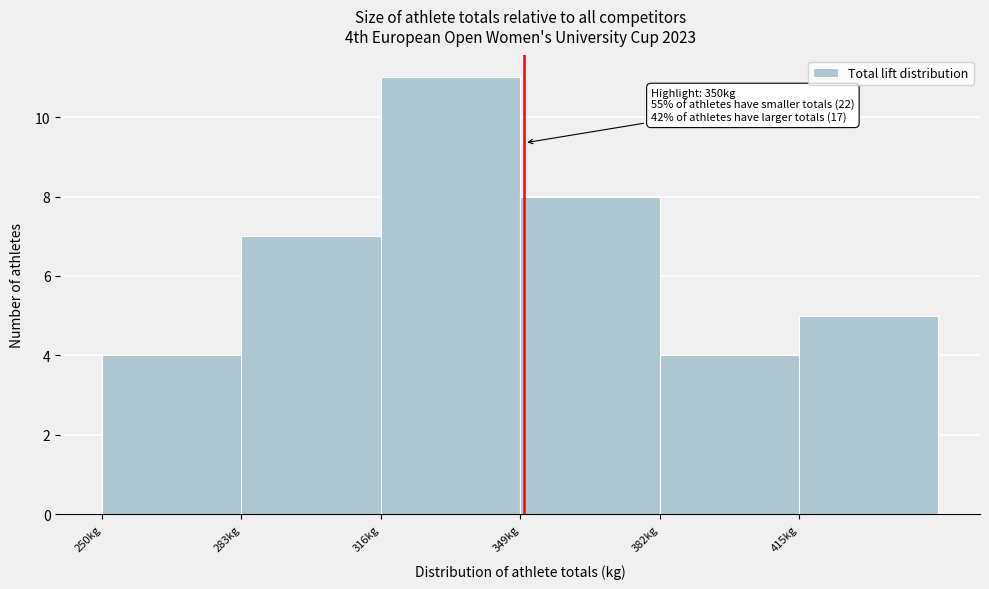

Which range on the x-axis has the tallest bar?

316 to 349